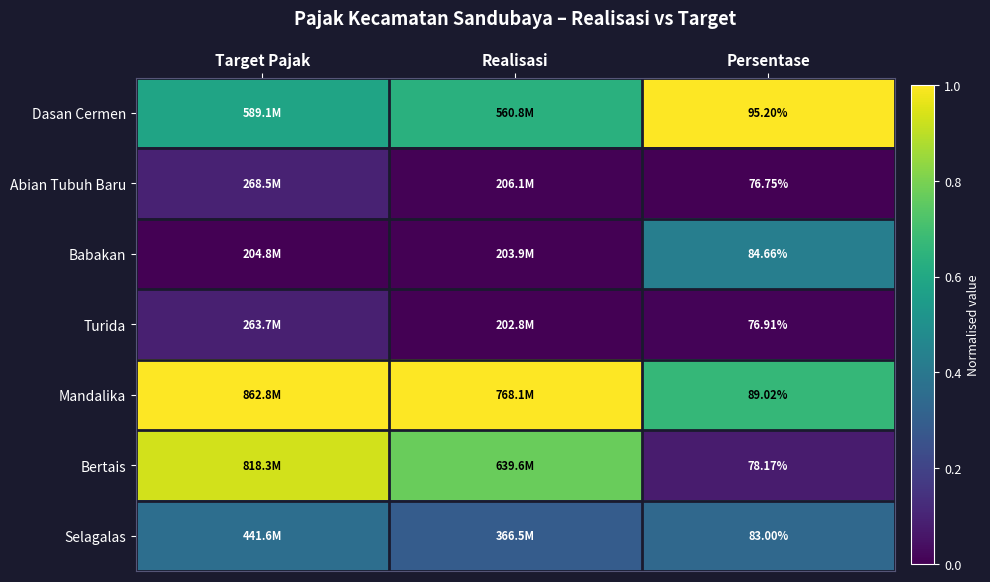

At how many categories does at least one series exceed 0?

3